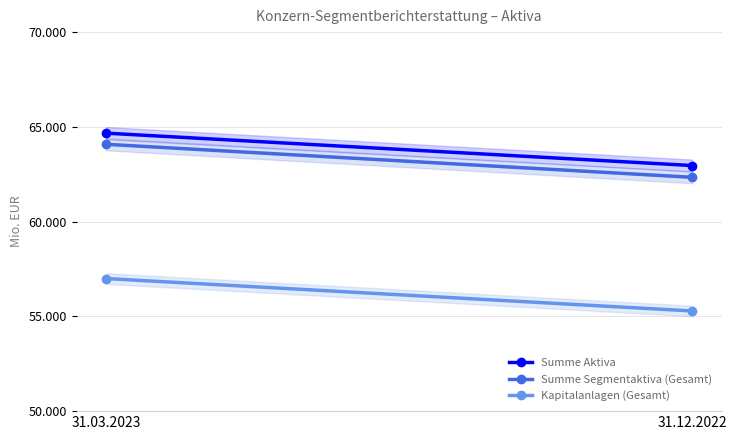

What is the minimum value shown in the chart?

55285